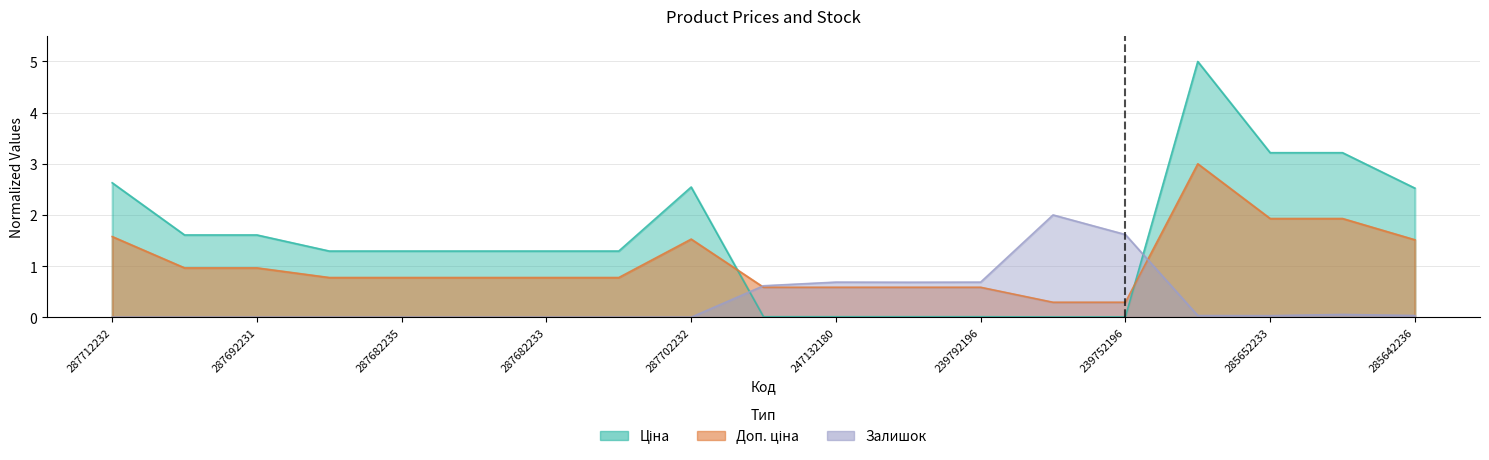

Rank the series by their average value, from lowest to highest.

Залишок, Доп. ціна, Ціна